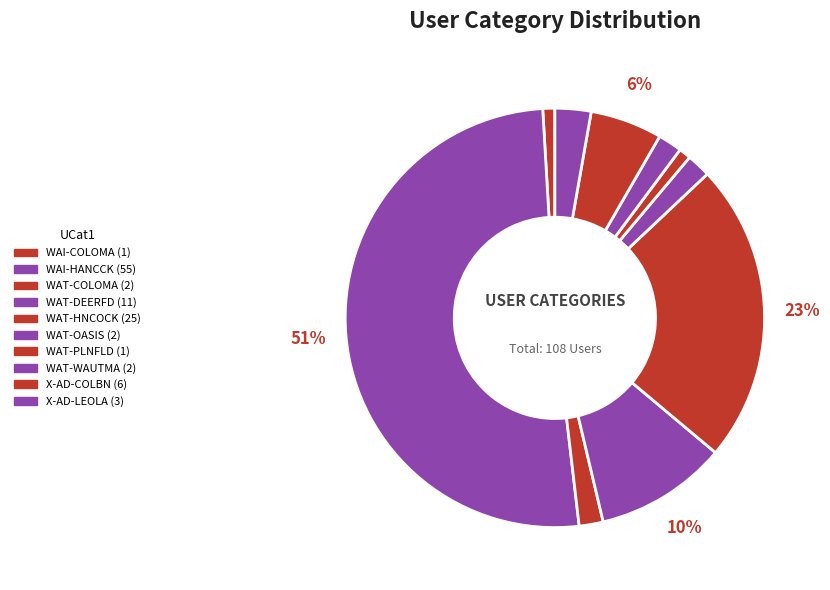

To the nearest percent, what is the average slice percentage?

10%